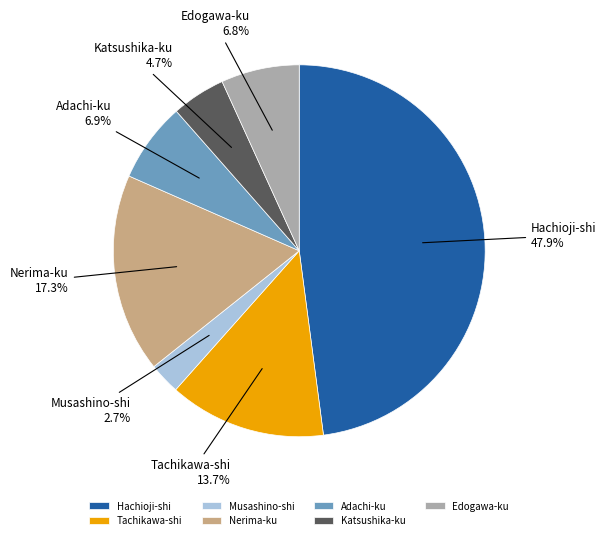

How much of the chart is everything except Tachikawa-shi?

86.3%